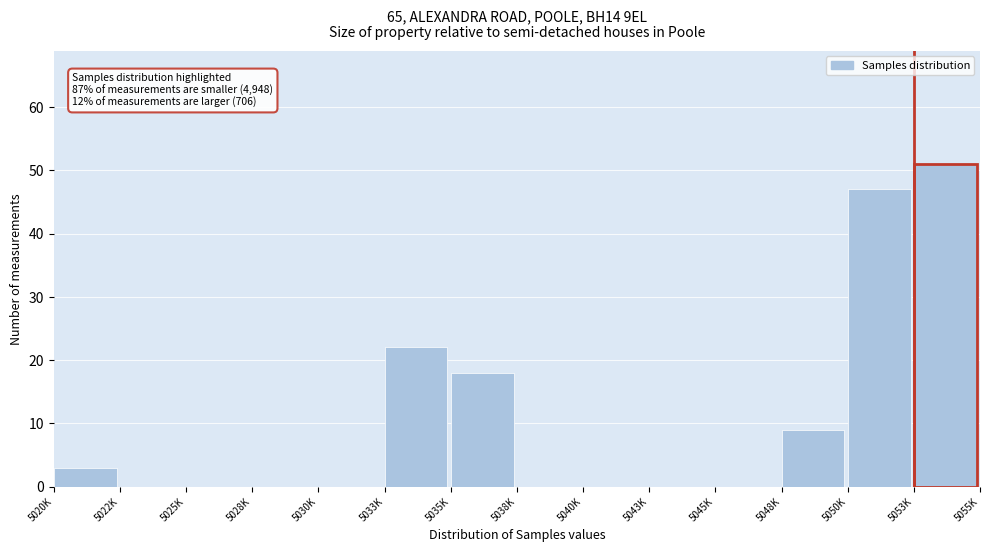

Reading left to right, transcribe all the data shown in this chart.

5020K=3	5022K=0	5025K=0	5028K=0	5030K=0	5033K=22	5035K=18	5038K=0	5040K=0	5043K=0	5045K=0	5048K=9	5050K=47	5053K=51